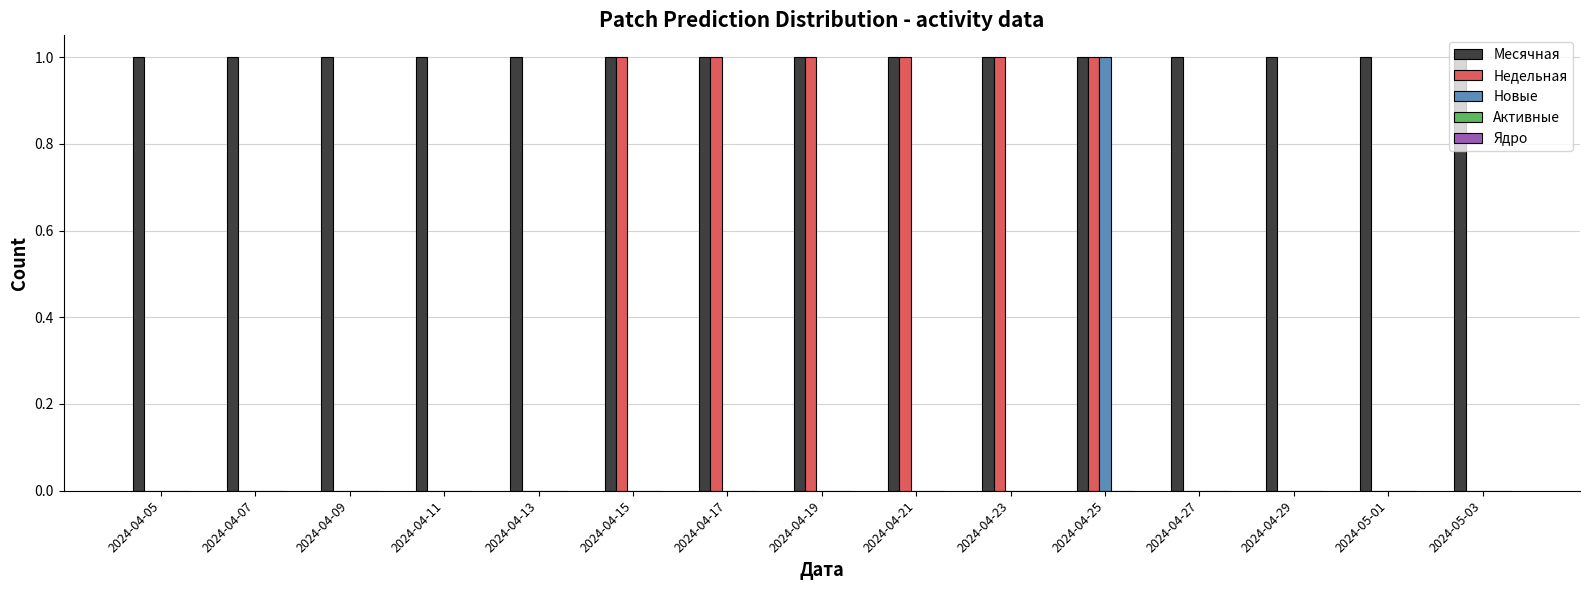

The Месячная series shows 1 at 2024-04-09. True or false?

True